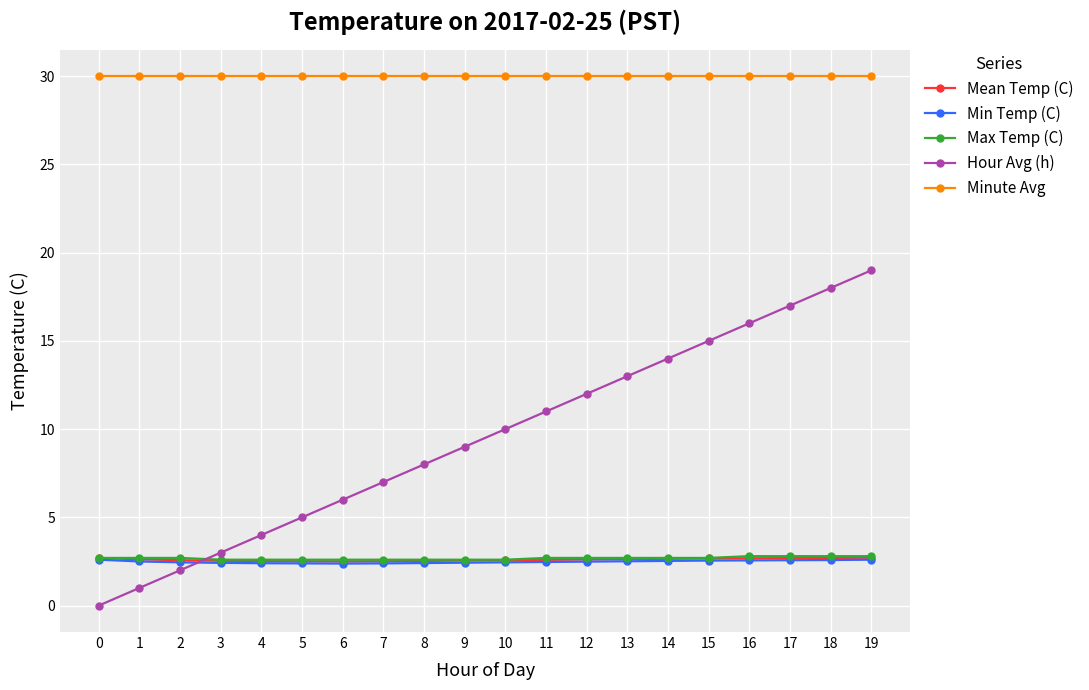

Is it true that Minute Avg equals 30.0 at 1?

True